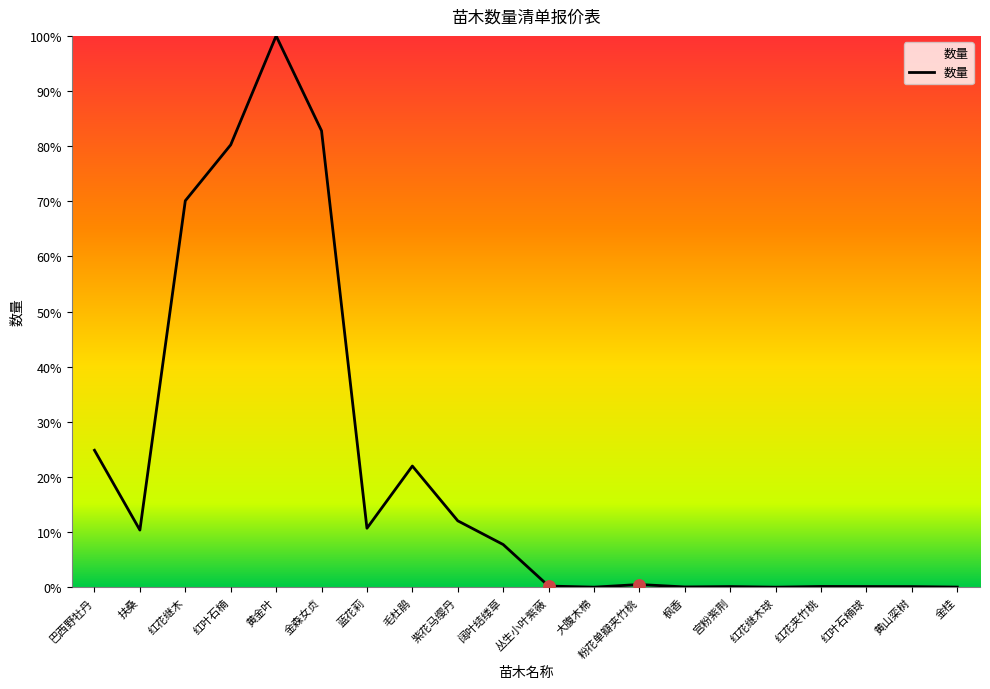

What is the change in value from 丛生小叶紫薇 to 宫粉紫荆?

-0.1